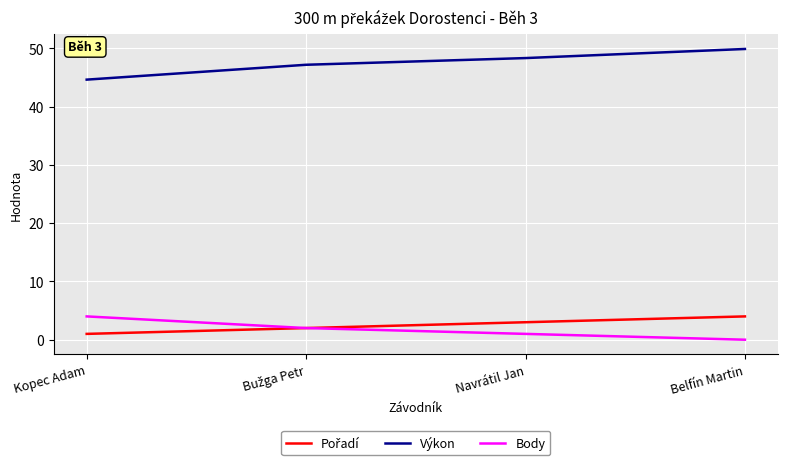

Is the value of Výkon at Kopec Adam greater than the value of Body at Belfín Martin?

Yes